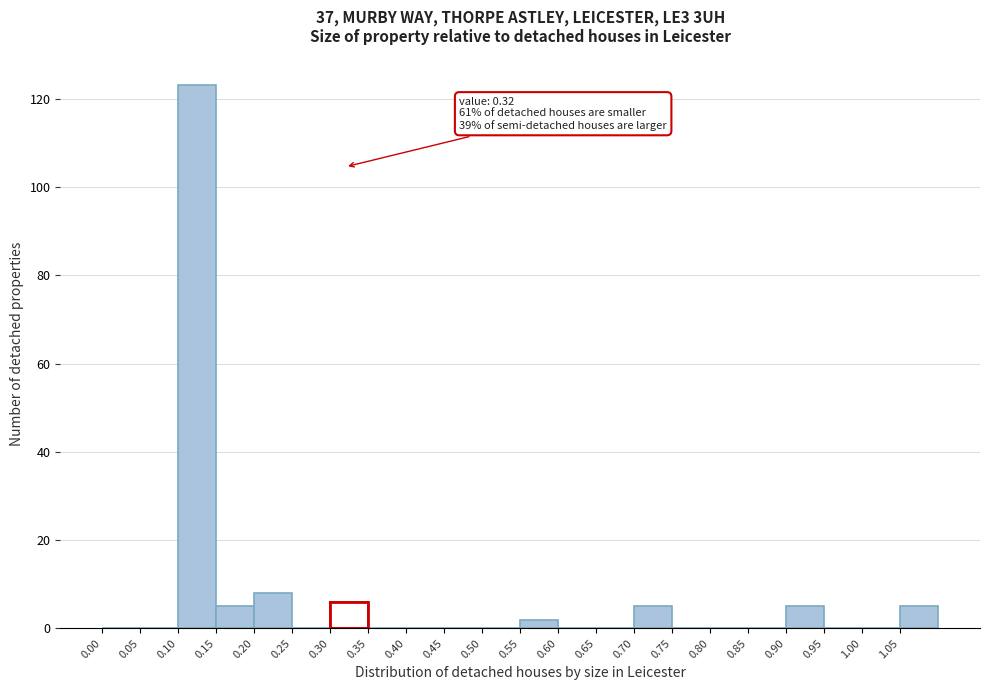

Over which range of the x-axis is the bar tallest?

0.10 to 0.15